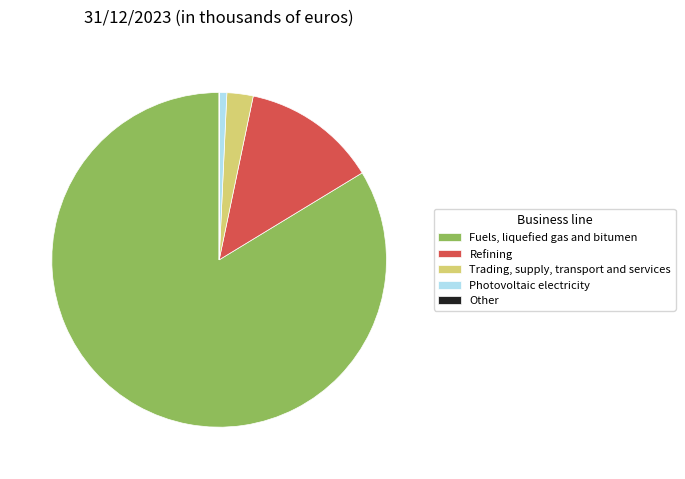

Is Fuels, liquefied gas and bitumen the majority of the pie?

Yes